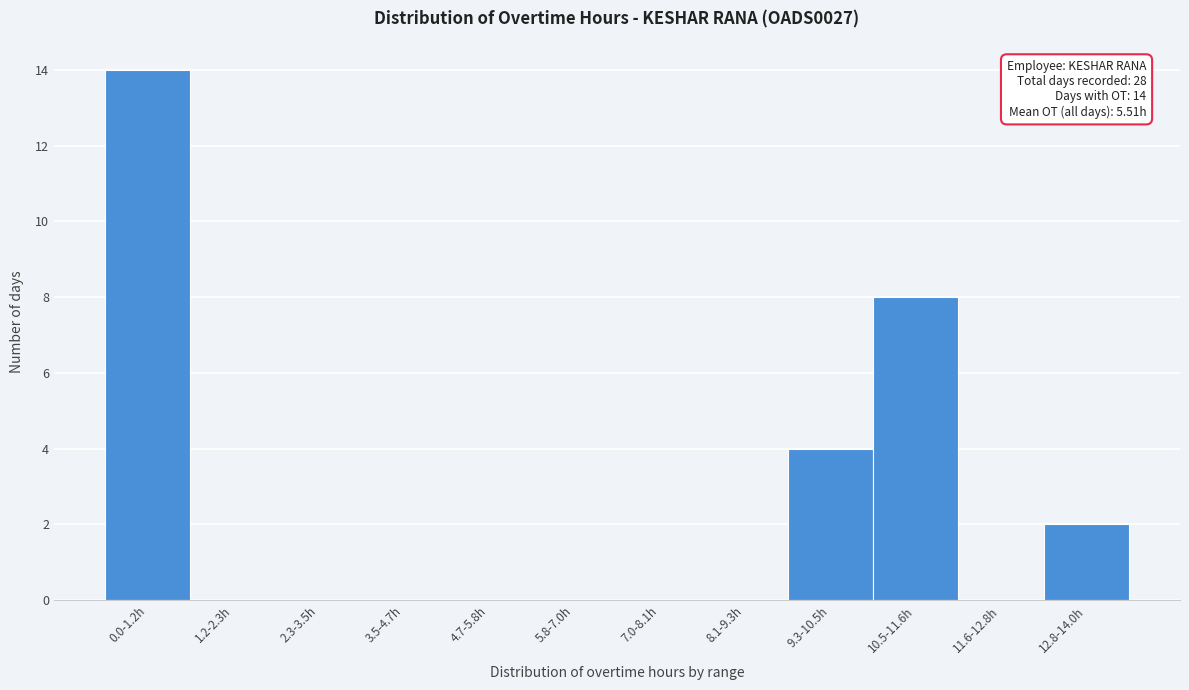

Reading left to right, transcribe all the data shown in this chart.

0.0-1.2h=14	1.2-2.3h=0	2.3-3.5h=0	3.5-4.7h=0	4.7-5.8h=0	5.8-7.0h=0	7.0-8.1h=0	8.1-9.3h=0	9.3-10.5h=4	10.5-11.6h=8	11.6-12.8h=0	12.8-14.0h=2